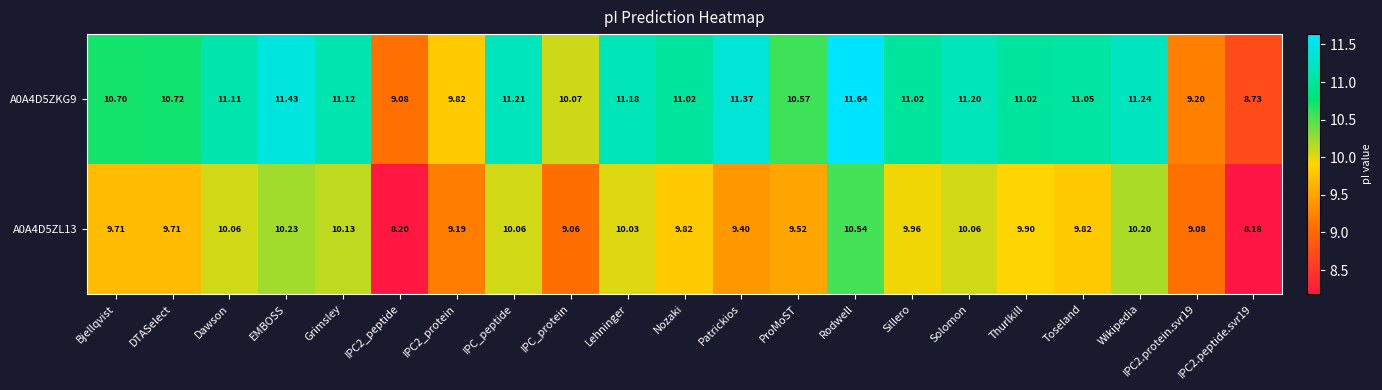

At which category is the sum across all series the highest?

Rodwell